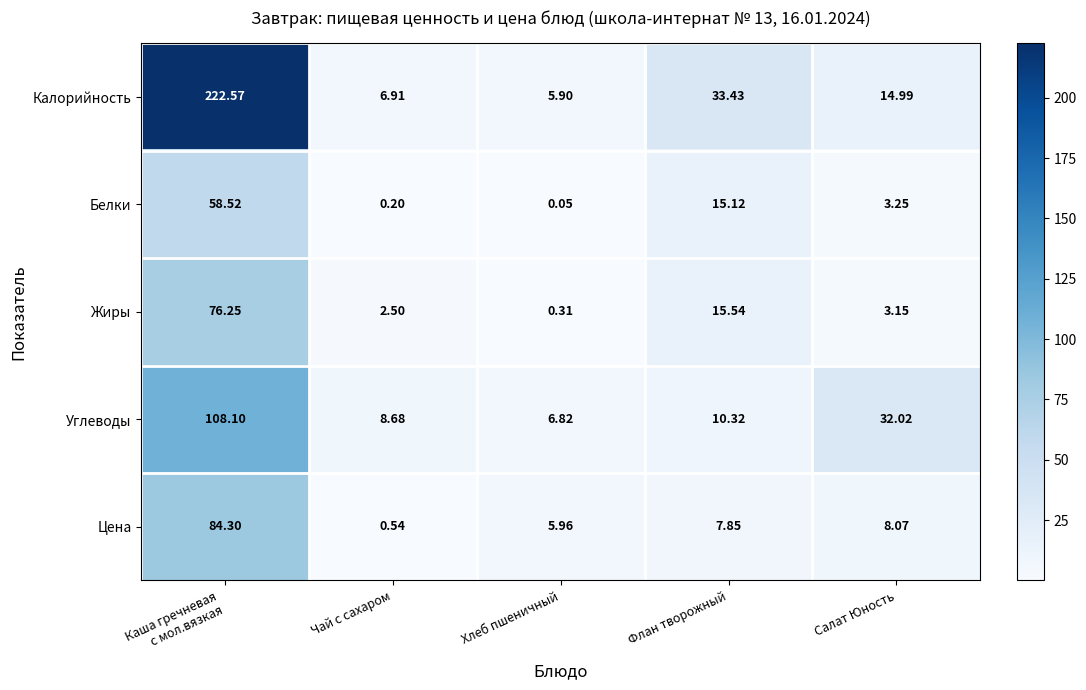

Which series has the largest range (max minus min)?

Калорийность